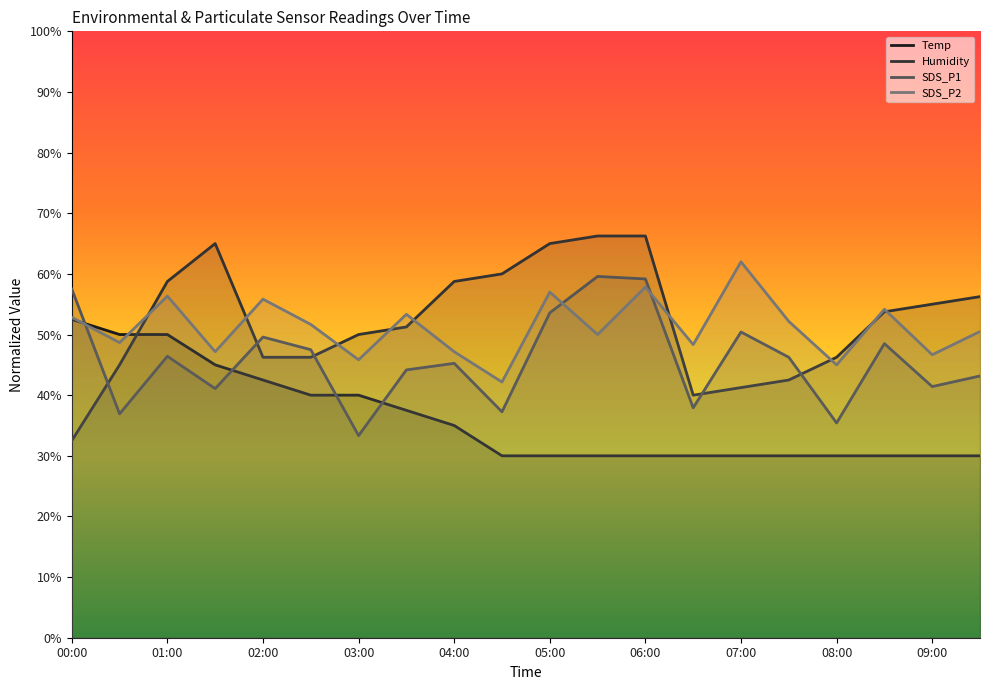

At which category is the sum across all series the highest?

06:00